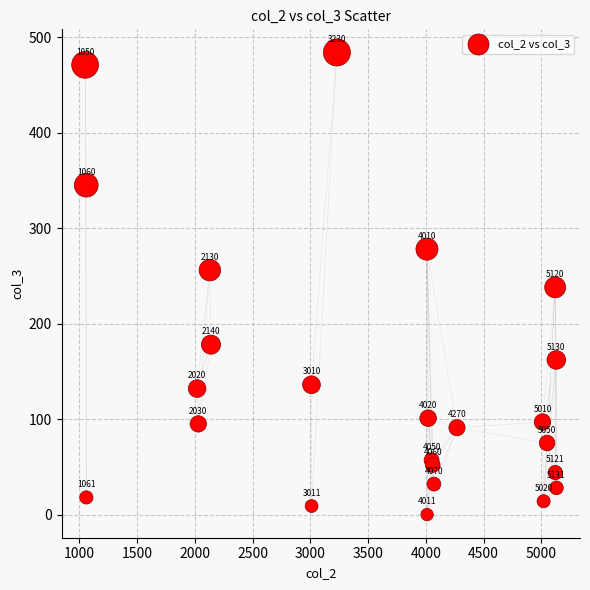

What Y value in the scatter plot is closest to 242?

238